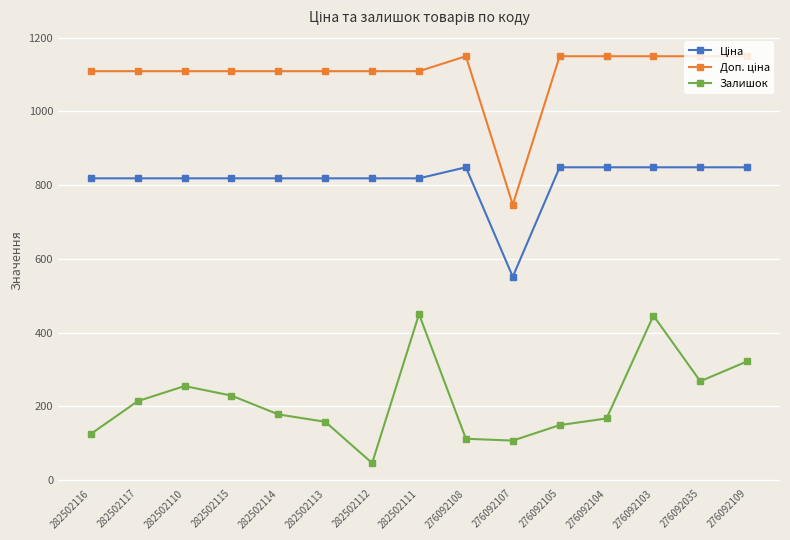

At how many categories does at least one series exceed 494?

15